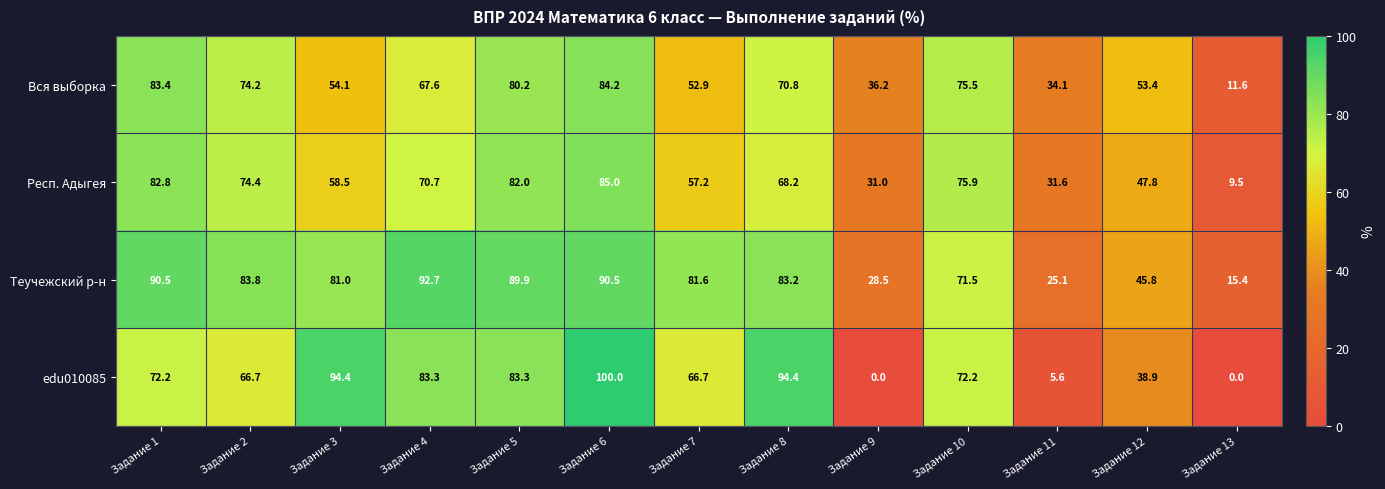

How many distinct data groups are displayed?

4